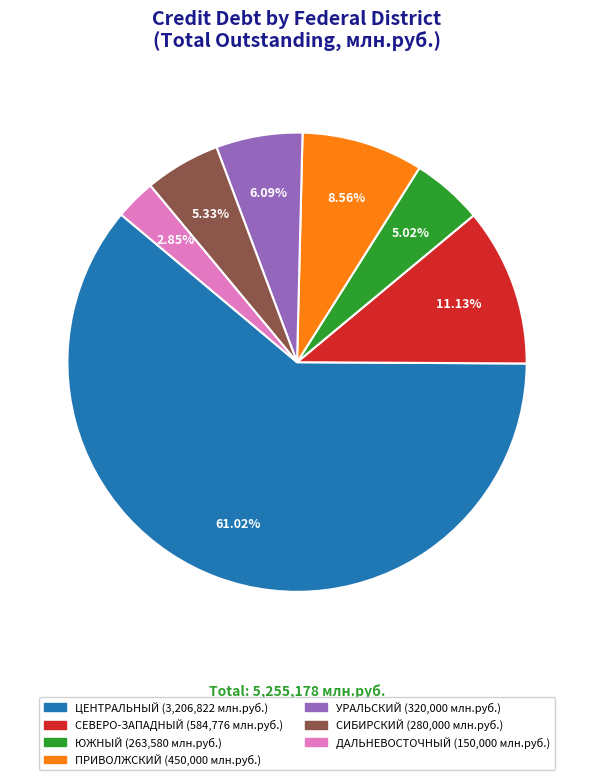

Is there a majority slice in this chart?

Yes